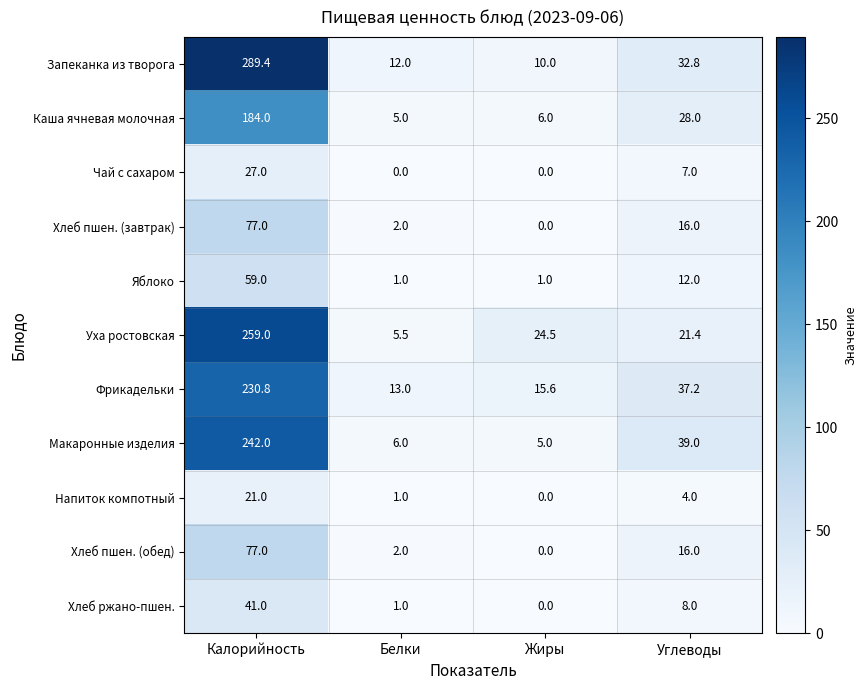

What is the average value of the Фрикадельки series?

74.2